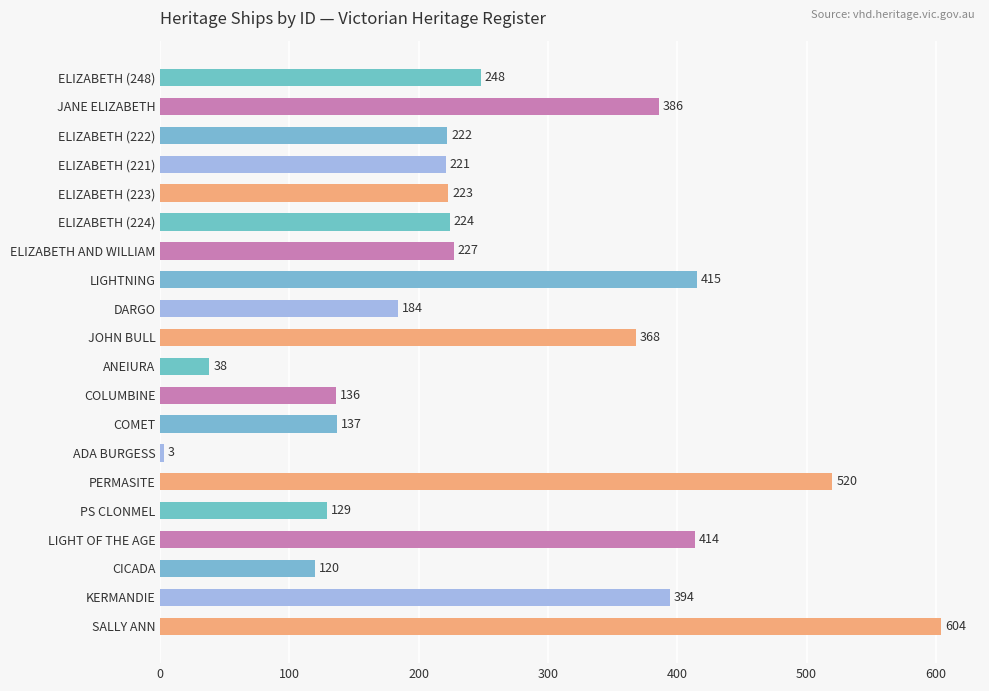

List the labels in order of value, smallest first.

ADA BURGESS, ANEIURA, CICADA, PS CLONMEL, COLUMBINE, COMET, DARGO, ELIZABETH (221), ELIZABETH (222), ELIZABETH (223), ELIZABETH (224), ELIZABETH AND WILLIAM, ELIZABETH (248), JOHN BULL, JANE ELIZABETH, KERMANDIE, LIGHT OF THE AGE, LIGHTNING, PERMASITE, SALLY ANN